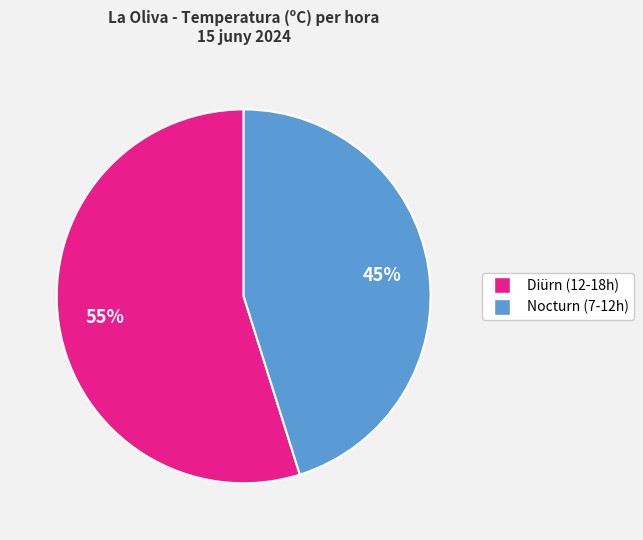

To the nearest percent, what is the difference between the largest and smallest slice percentages?

10%